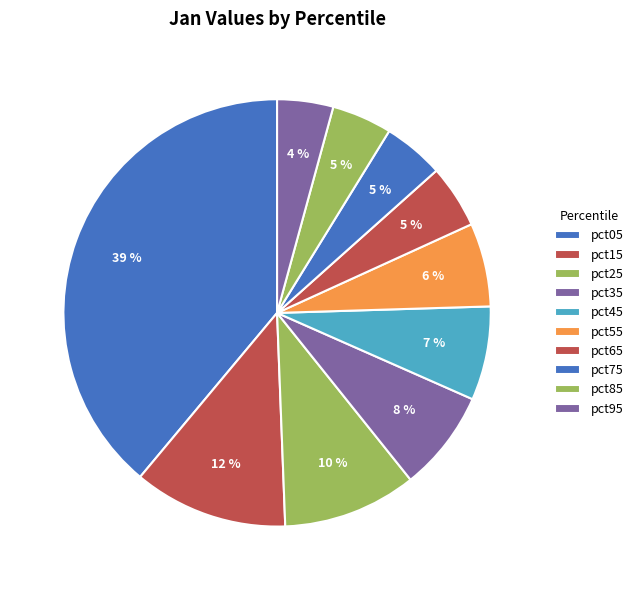

What percentage do pct85 and pct75 together represent?

9.2%